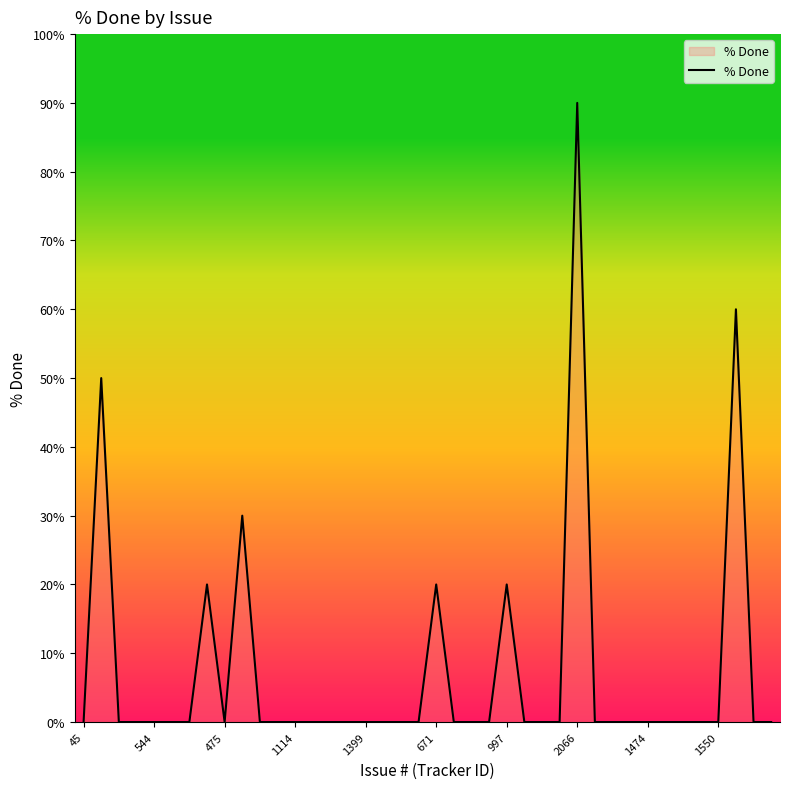

What is the greatest value displayed?

90